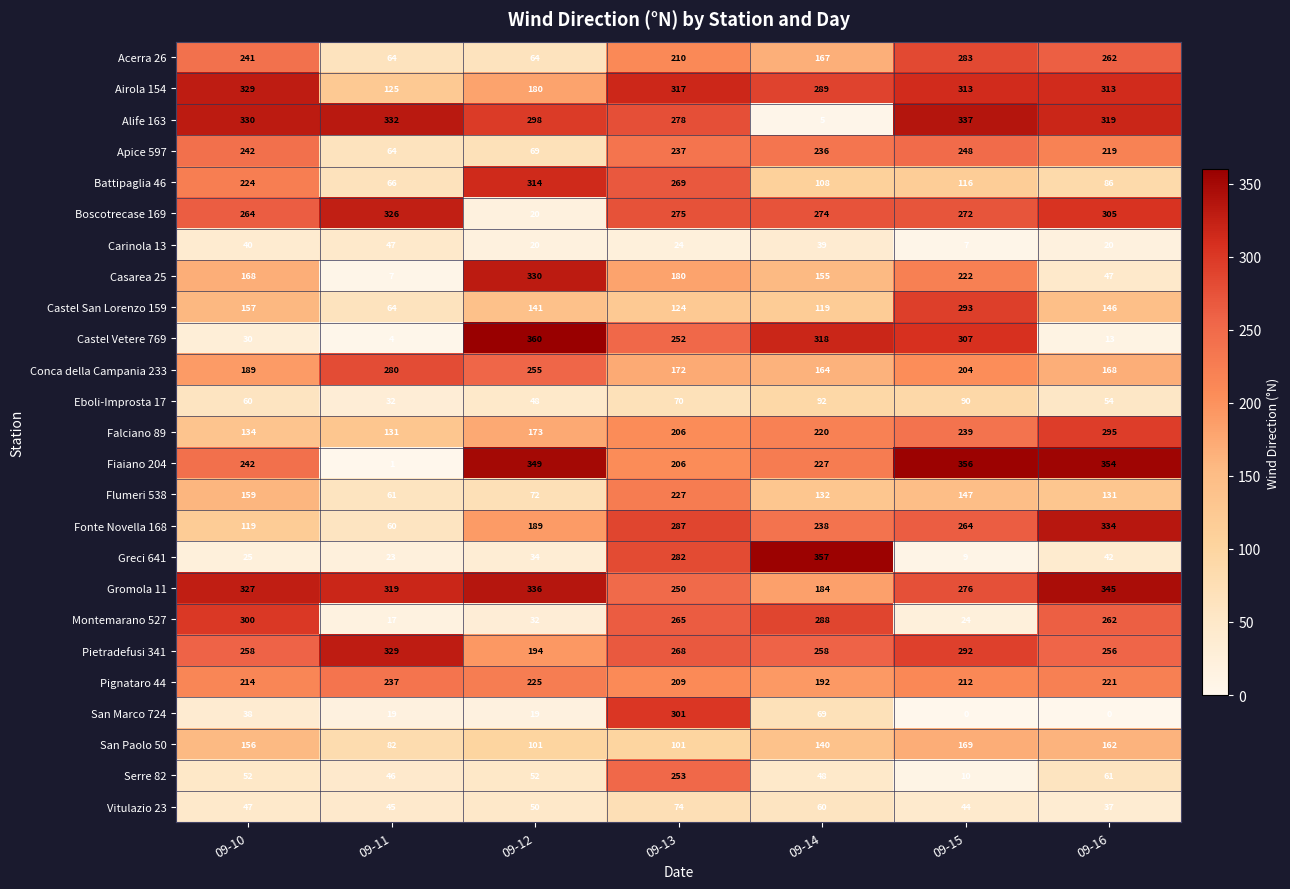

What is the average value of the Montemarano 527 series?

170